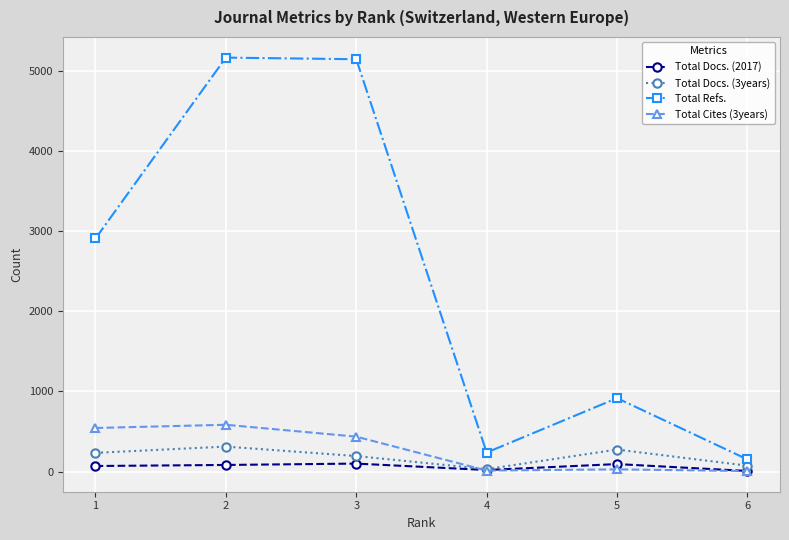

At which category is the sum across all series the highest?

2